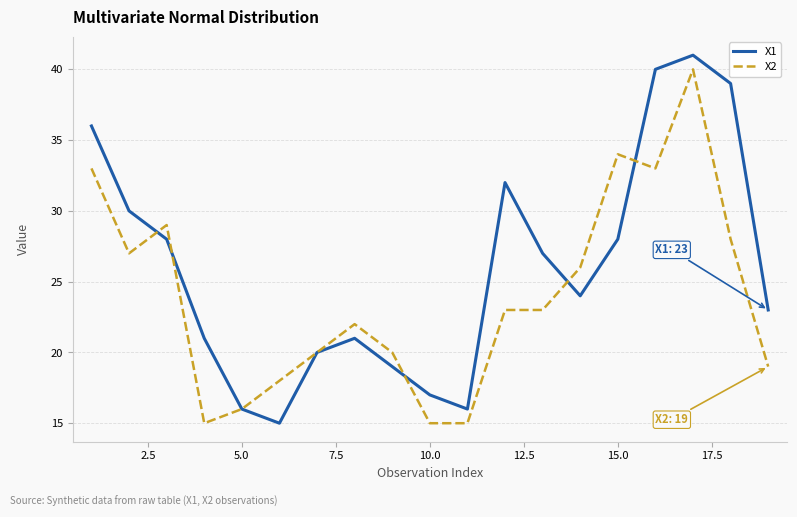

Which series has the largest total across all categories?

X1